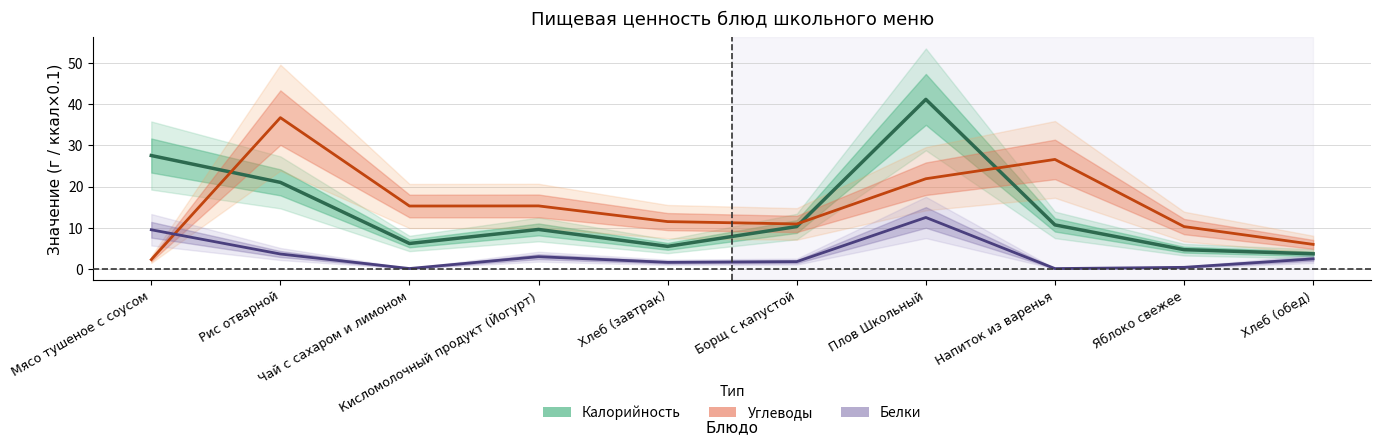

How many values in the Калорийность (центр) series exceed 10?

5